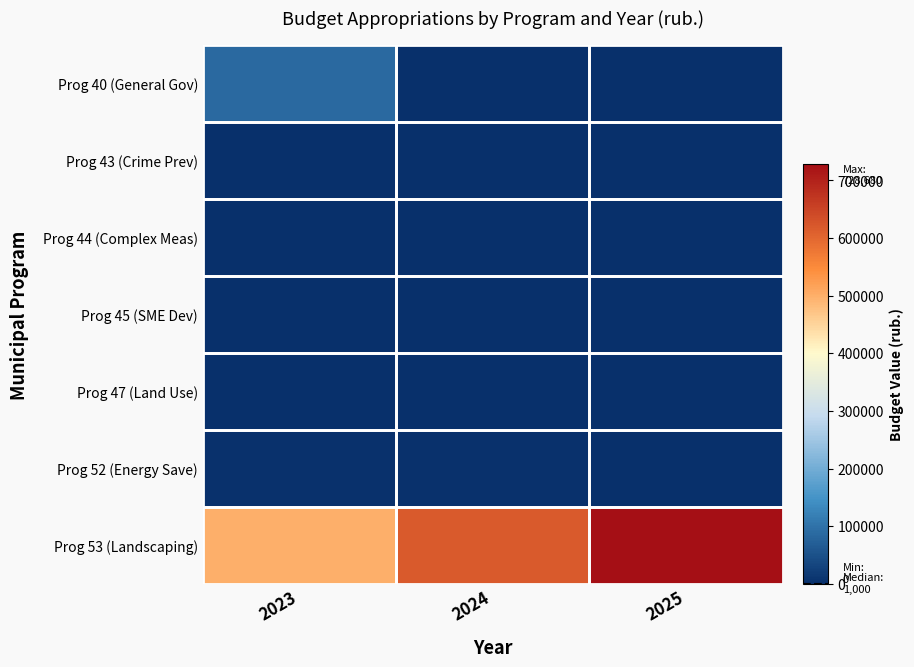

At which category is the sum across all series the highest?

2025